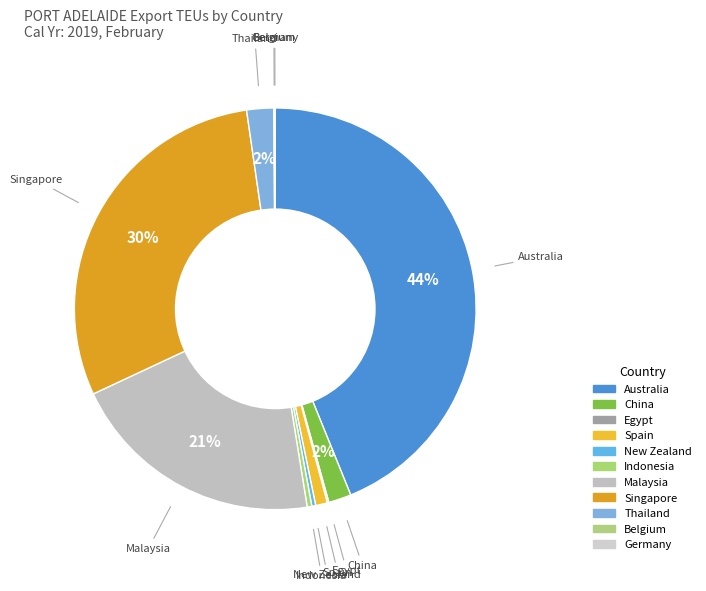

Does China account for over 50% of the chart?

No